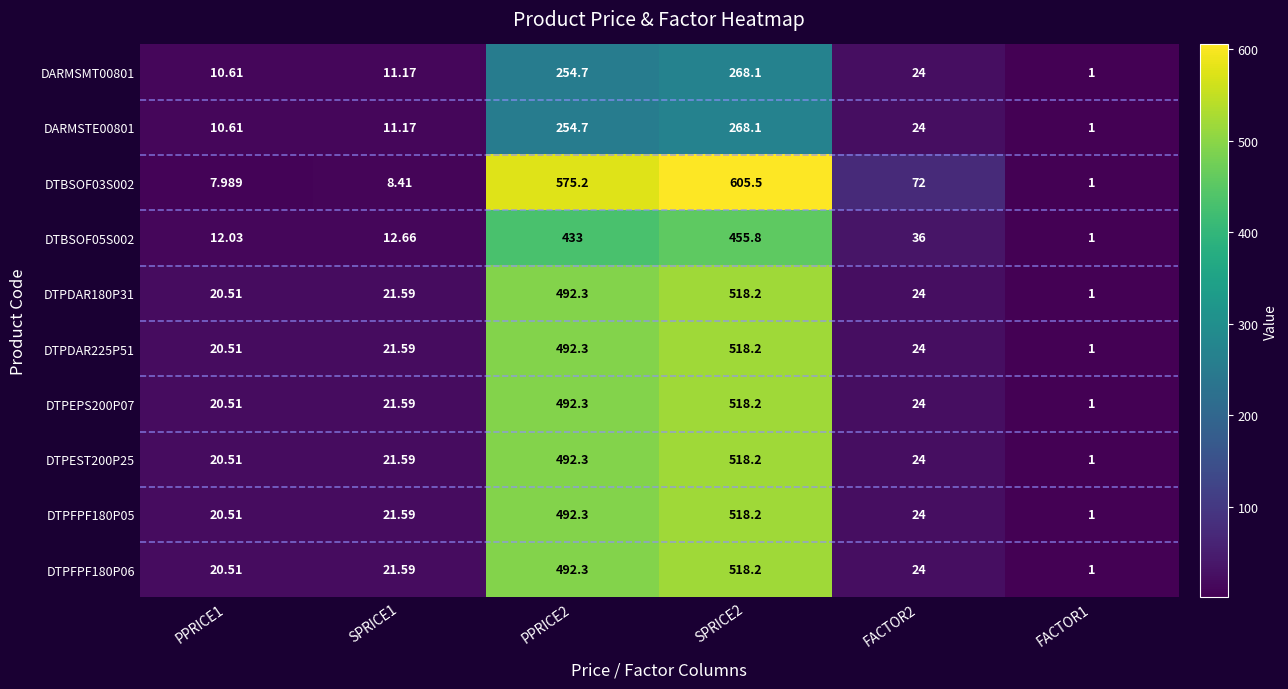

Count the number of data series in this chart.

10